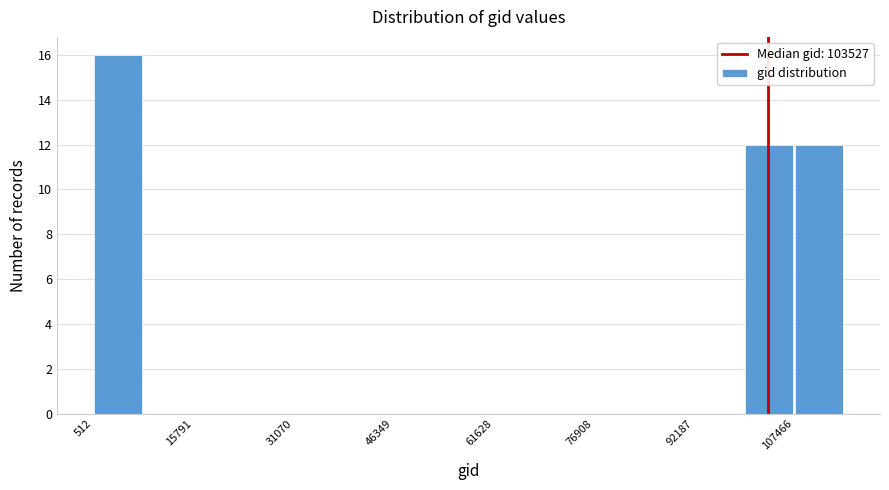

Read against the x-axis, roughly where is the centre of the tallest bar?

4000